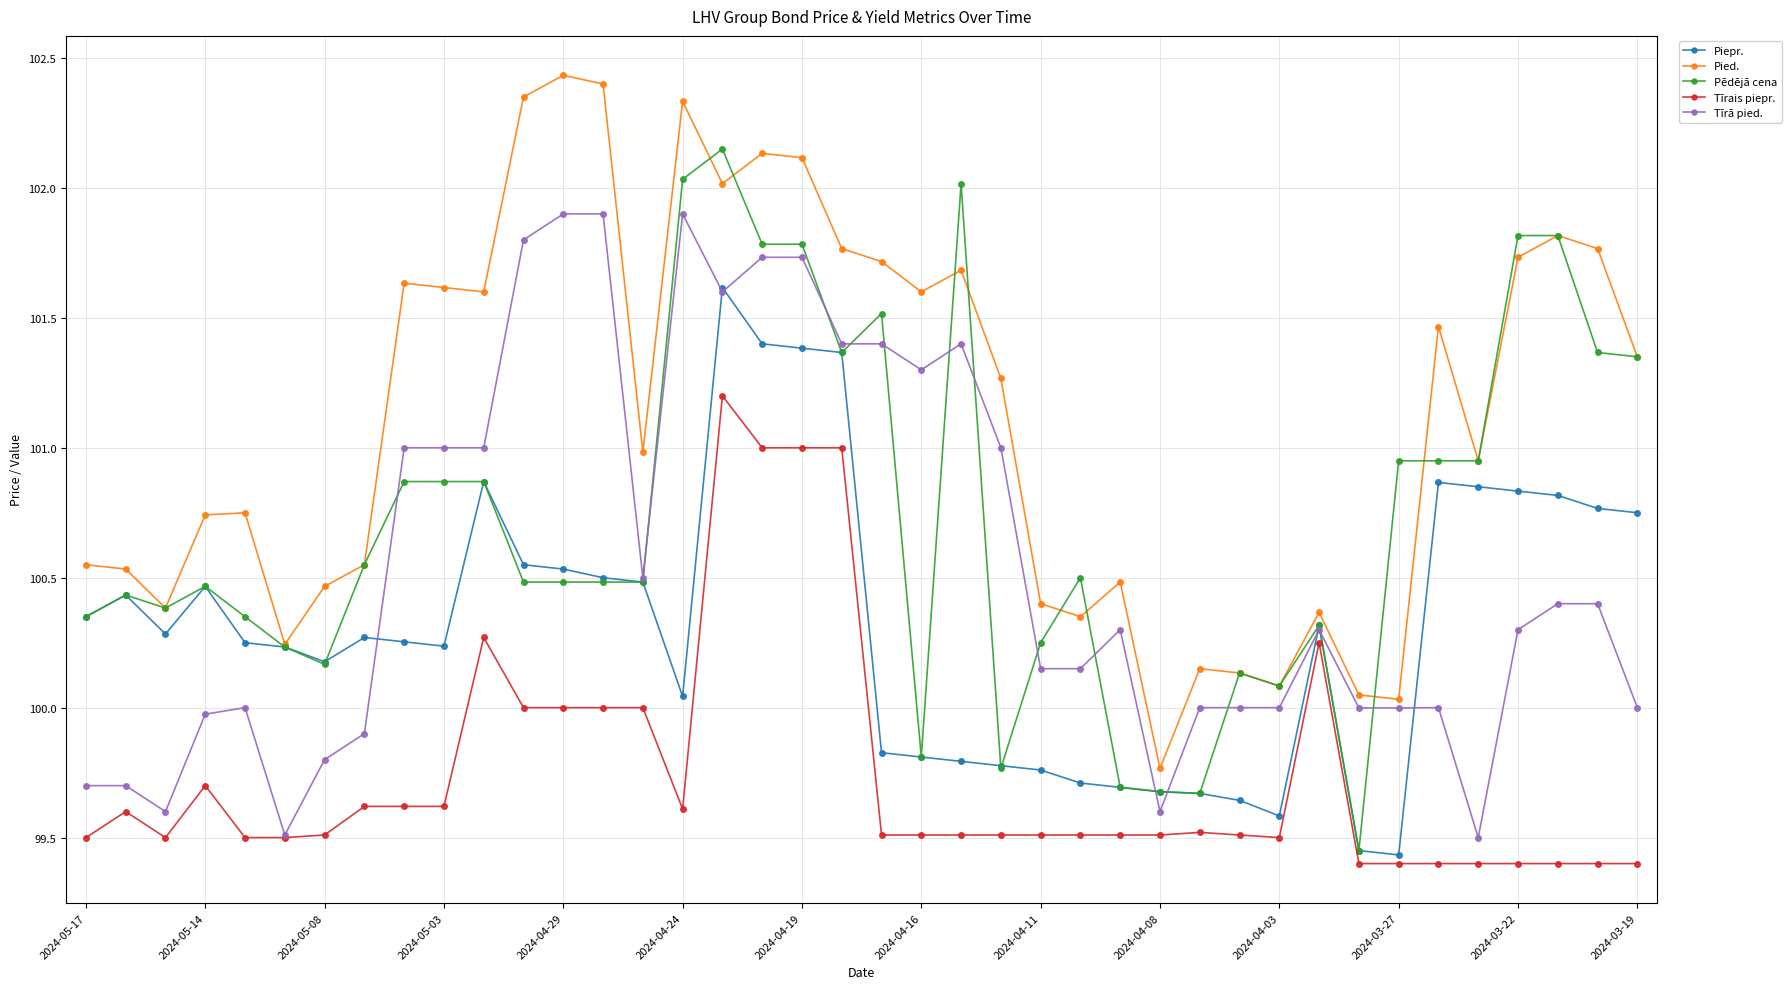

What is the value of the Tīrais piepr. point at the 34th from the left?

99.4